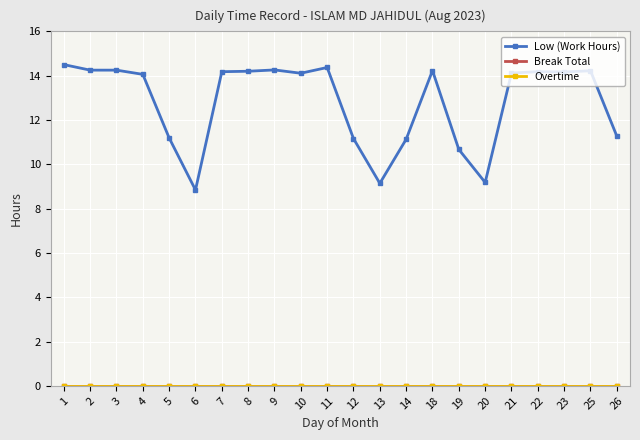

Where is Low (Work Hours) nearest to the value 11?

14